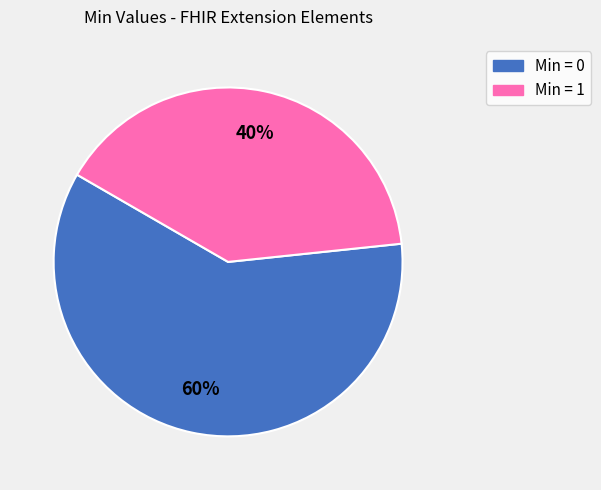

To the nearest percent, what is the average slice percentage?

50%